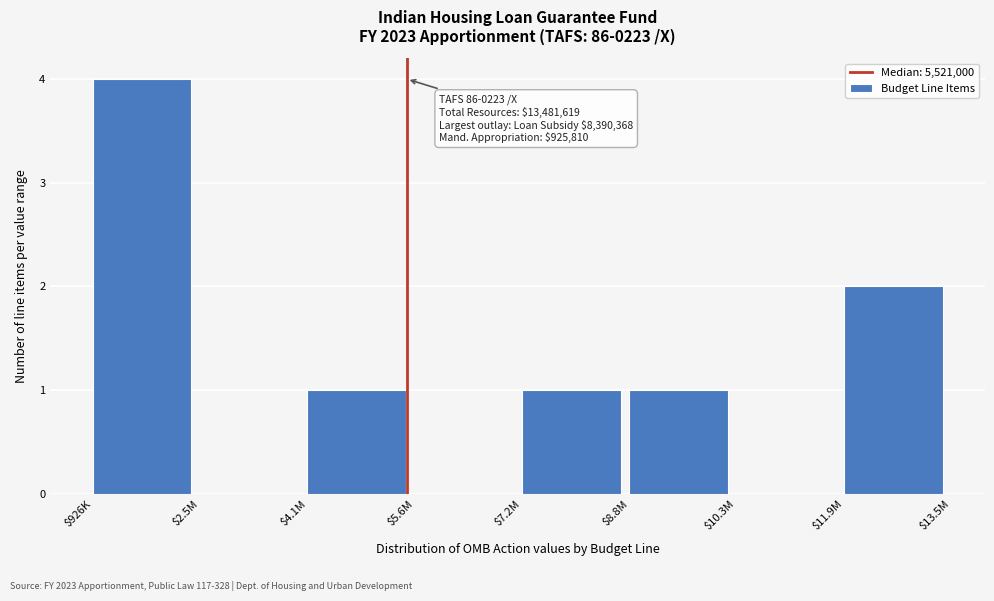

Is it true that the value at $10.3M is 0?

True